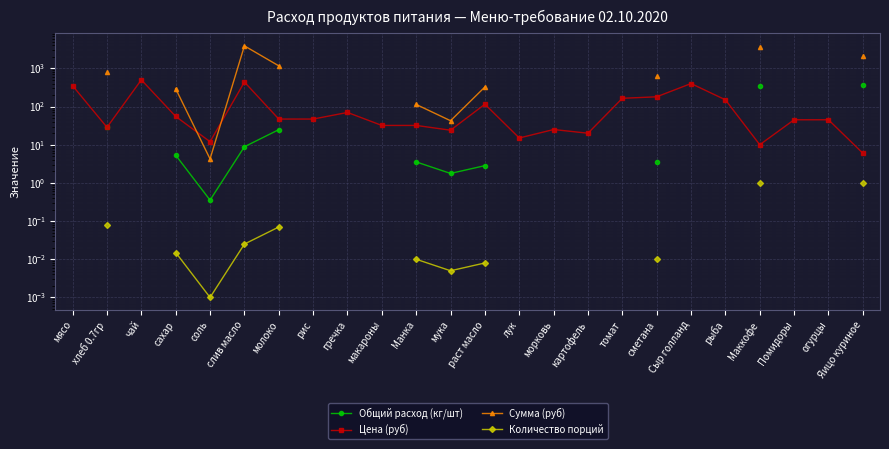

True or false: Сумма (руб) and Общий расход (кг/шт) intersect in this chart.

False